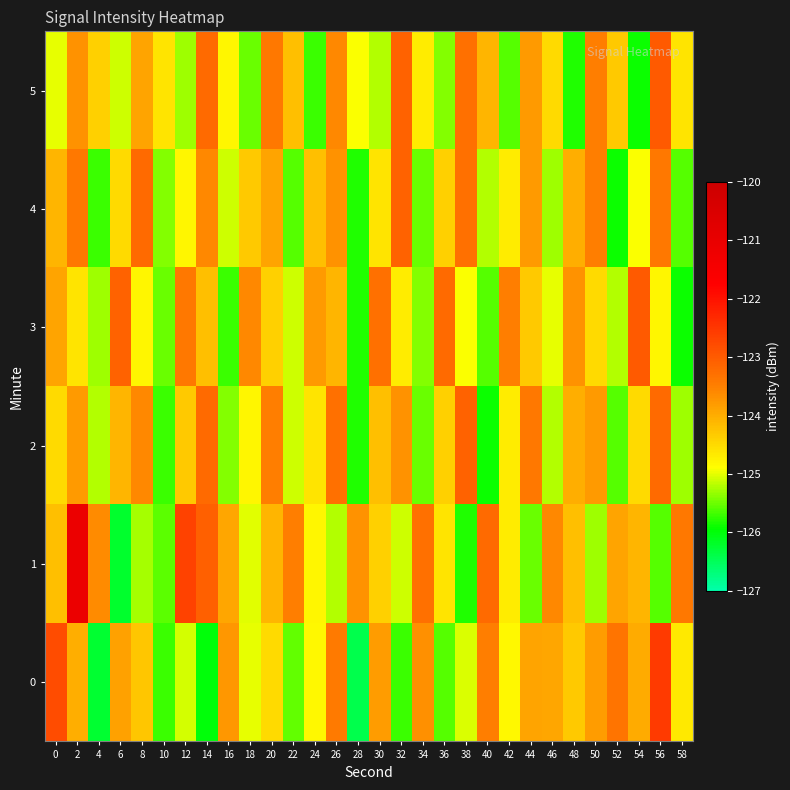

What is the total value across all series at 26?

-743.3